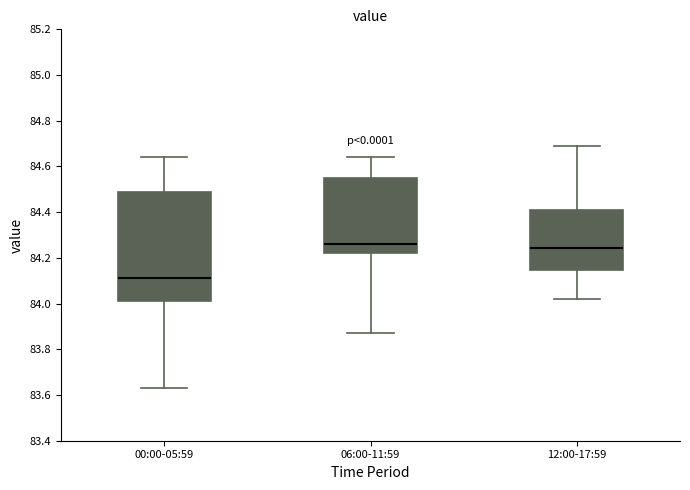

Reading left to right, read every box against the y-axis: the position of its median line, the range the box covers, and the ends of its whiskers. The values are not printed on the chart, so give them approximately, as read against the axis.

00:00-05:59: median 84.12, box 84.02 to 84.50, whiskers 83.64 to 84.64
06:00-11:59: median 84.26, box 84.22 to 84.56, whiskers 83.88 to 84.64
12:00-17:59: median 84.24, box 84.14 to 84.42, whiskers 84.02 to 84.70